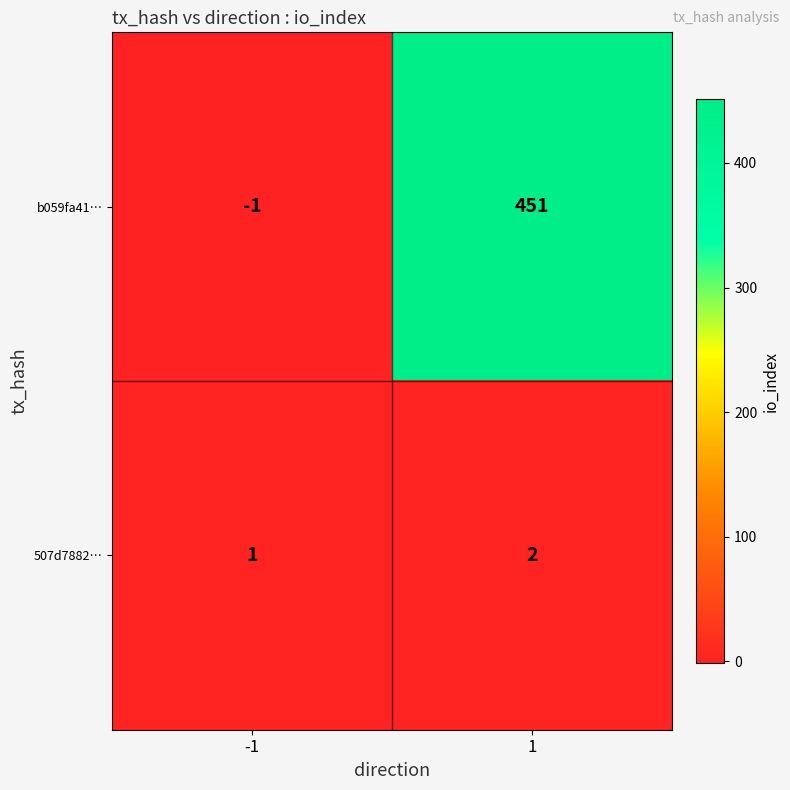

What is the spread (max minus min) of values at 1?

449